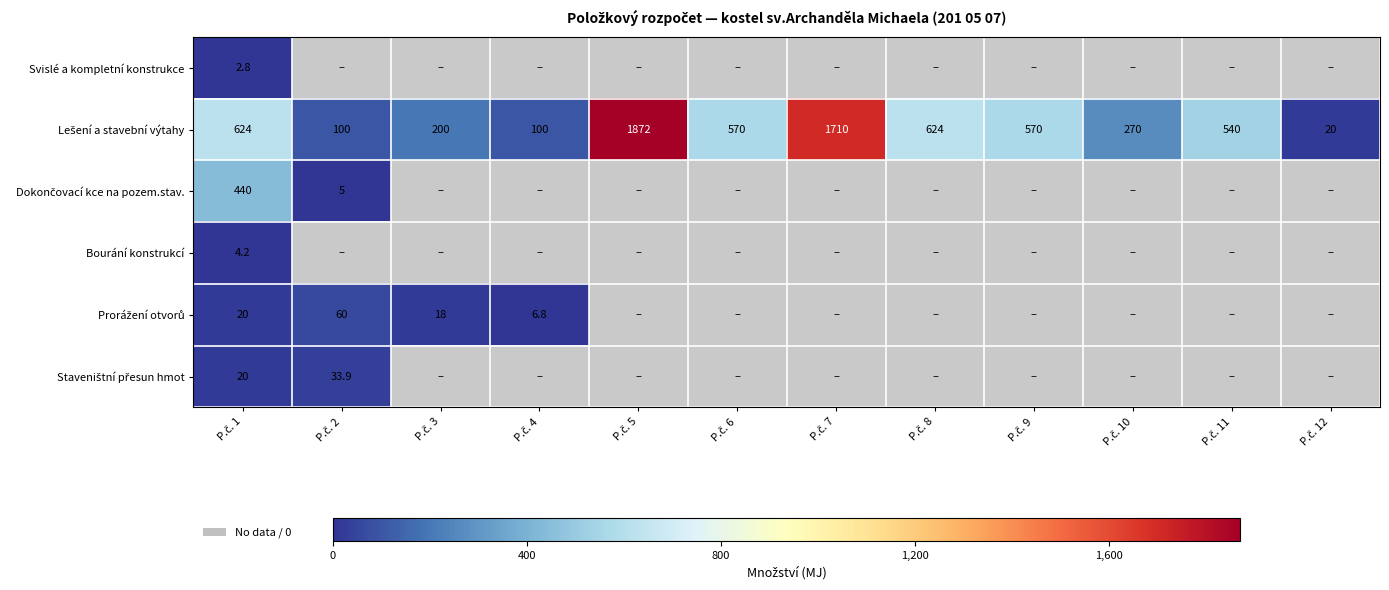

The Svislé a kompletní konstrukce series shows 0.0 at P.č. 9. True or false?

True